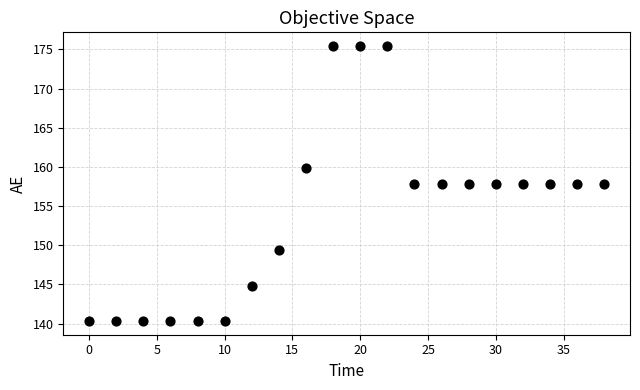

What is the range of Y values (max minus min)?

35.1